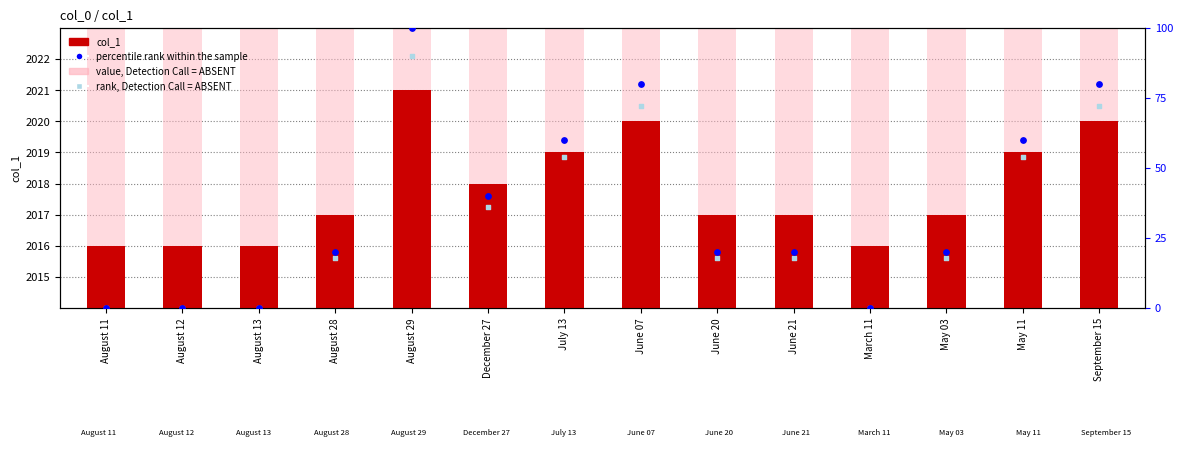

At which category is the sum across all series the highest?

August 29